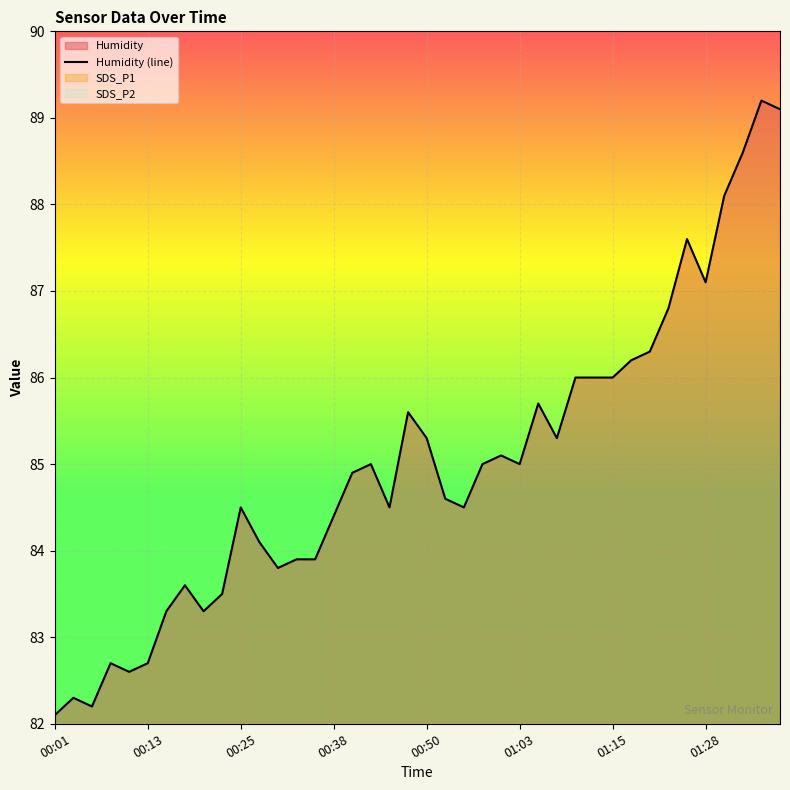

Reading right to left, transcribe all the data shown in this chart.

89.1	89.2	88.6	88.1	87.1	87.6	86.8	86.3	86.2	86.0	86.0	86.0	85.3	85.7	85.0	85.1	85.0	84.5	84.6	85.3	85.6	84.5	85.0	84.9	84.4	83.9	83.9	83.8	84.1	84.5	83.5	83.3	83.6	83.3	82.7	82.6	82.7	82.2	82.3	82.1